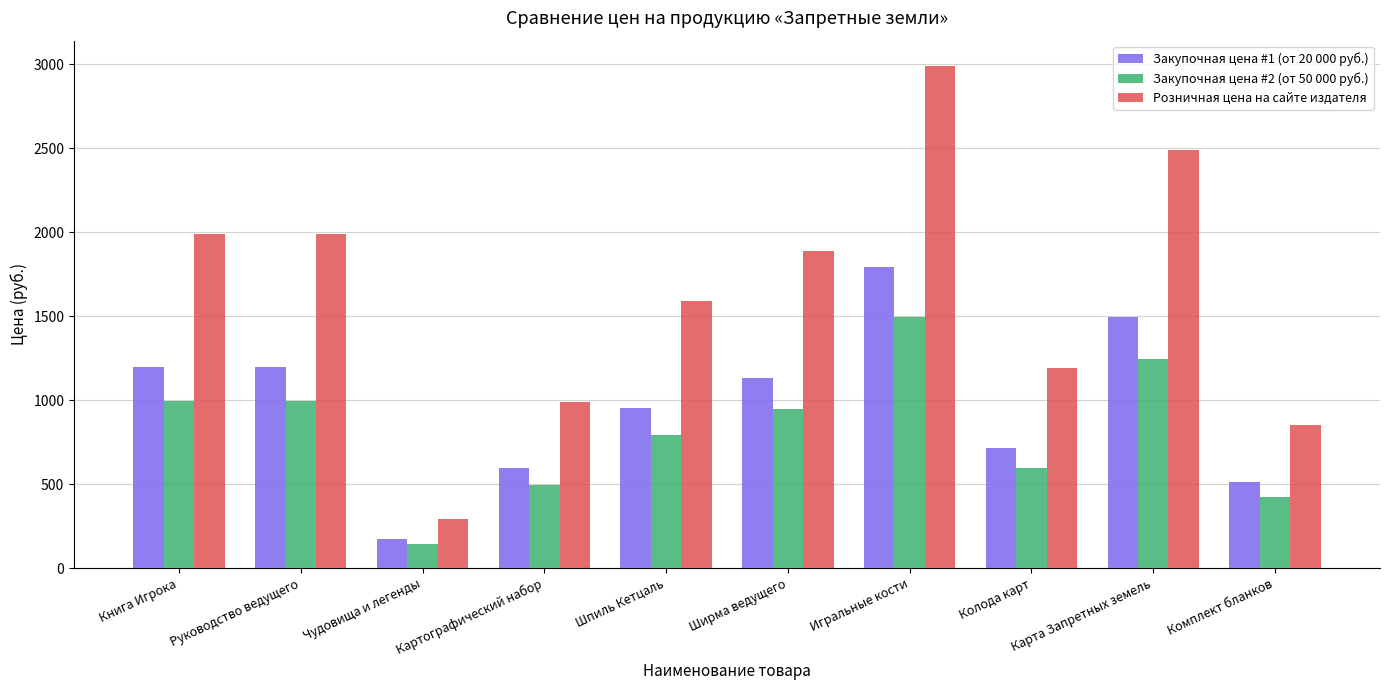

What is the maximum value shown in the chart?

2990